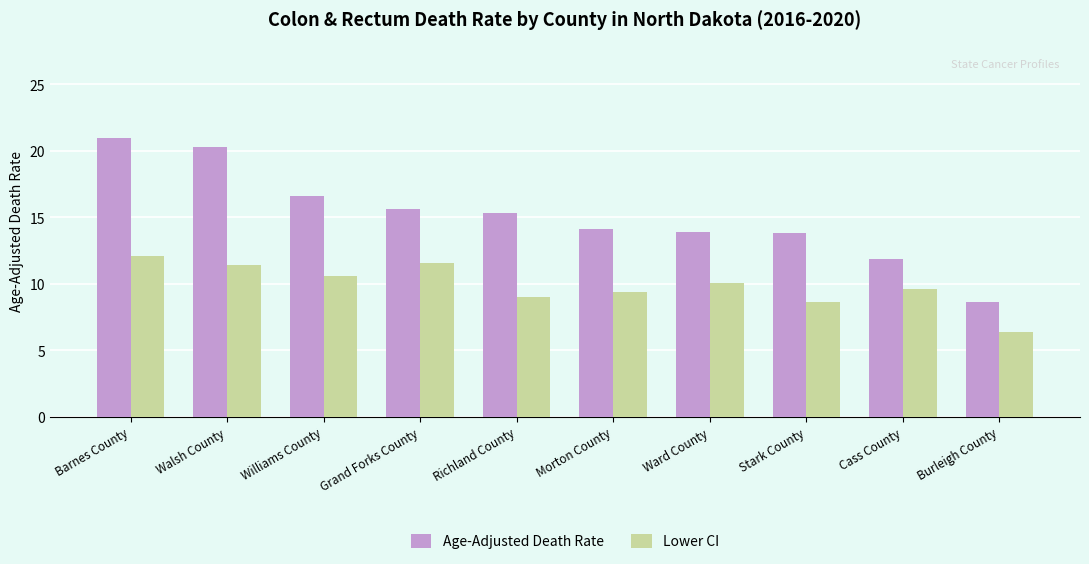

Which series has the largest total across all categories?

Age-Adjusted Death Rate